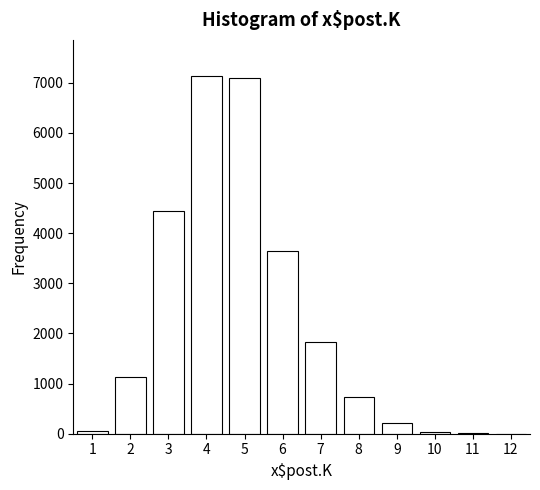

What is the maximum value shown in the chart?

7141